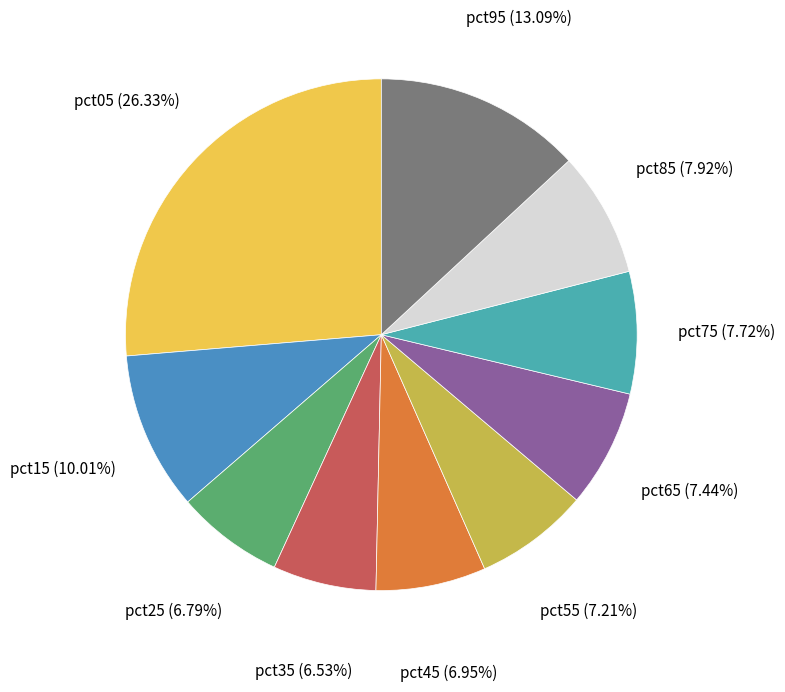

How many slices are in this pie chart?

10